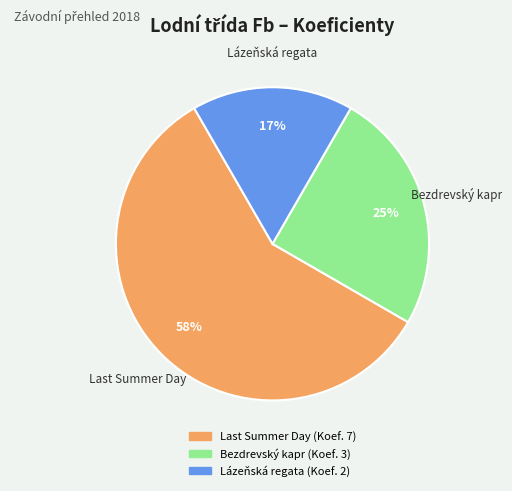

Is the sum of Lázeňská regata and Bezdrevský kapr greater than half?

No